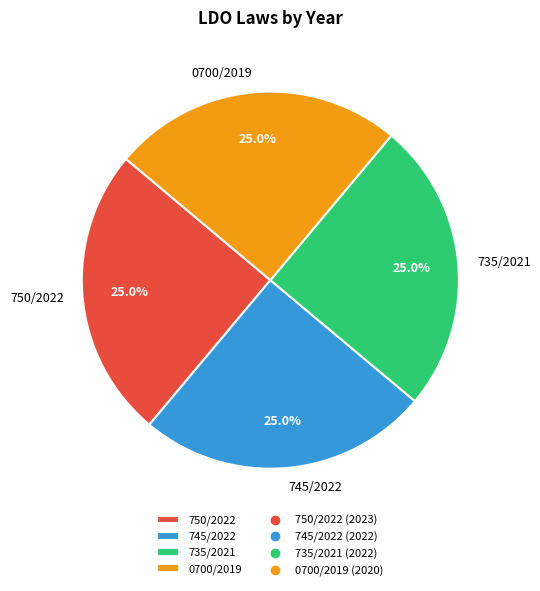

To the nearest percent, what percentage of the pie is 0700/2019?

25%